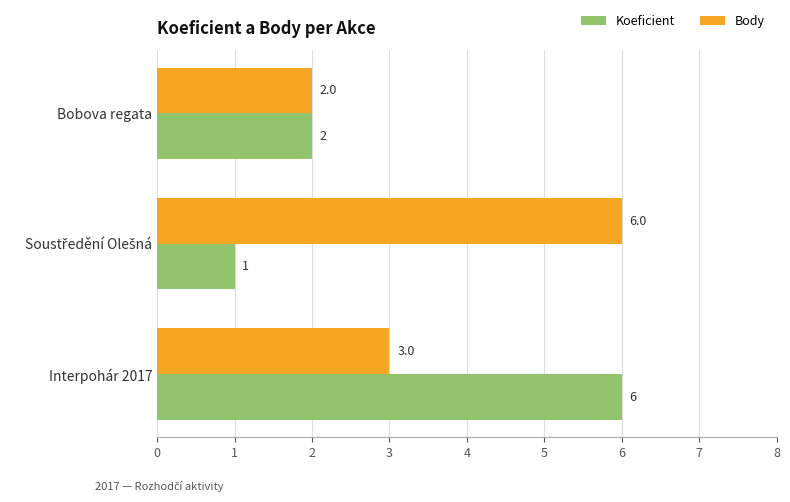

At how many categories does at least one series exceed 1?

3